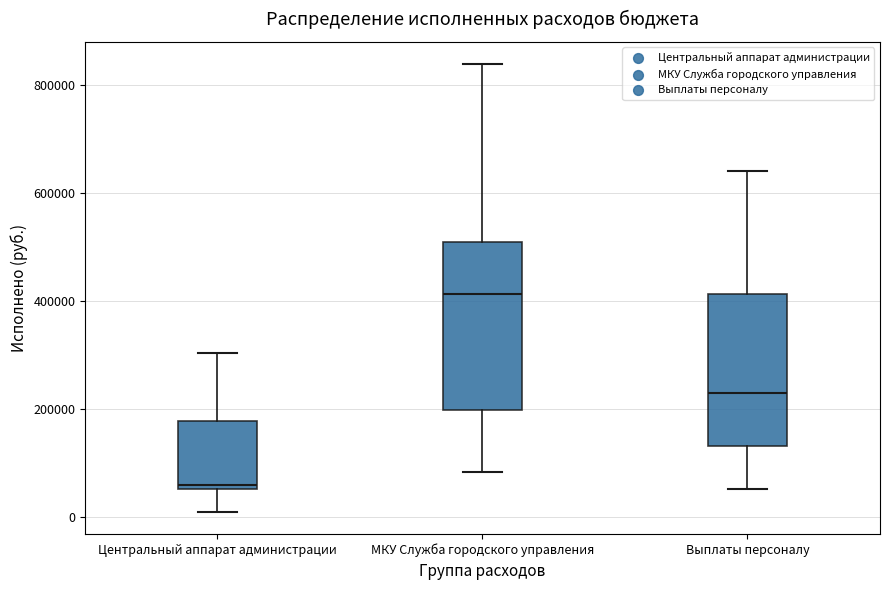

Reading left to right, read every box against the y-axis: the position of its median line, the range the box covers, and the ends of its whiskers. The values are not printed on the chart, so give them approximately, as read against the axis.

Центральный аппарат администрации: median 60000 (just above the box's lower edge), box 60000 to 180000, whiskers 0 to 300000
МКУ Служба городского управления: median 420000, box 200000 to 500000, whiskers 80000 to 840000
Выплаты персоналу: median 220000, box 140000 to 420000, whiskers 60000 to 640000